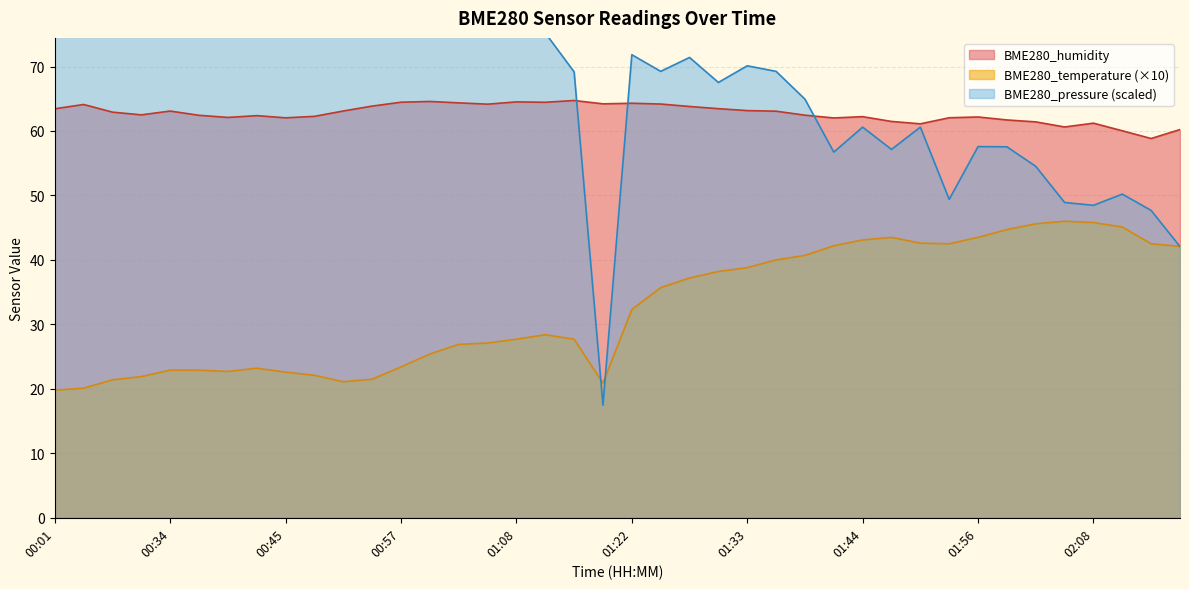

What is the sum of all BME280_pressure_kPa values?

2715.8